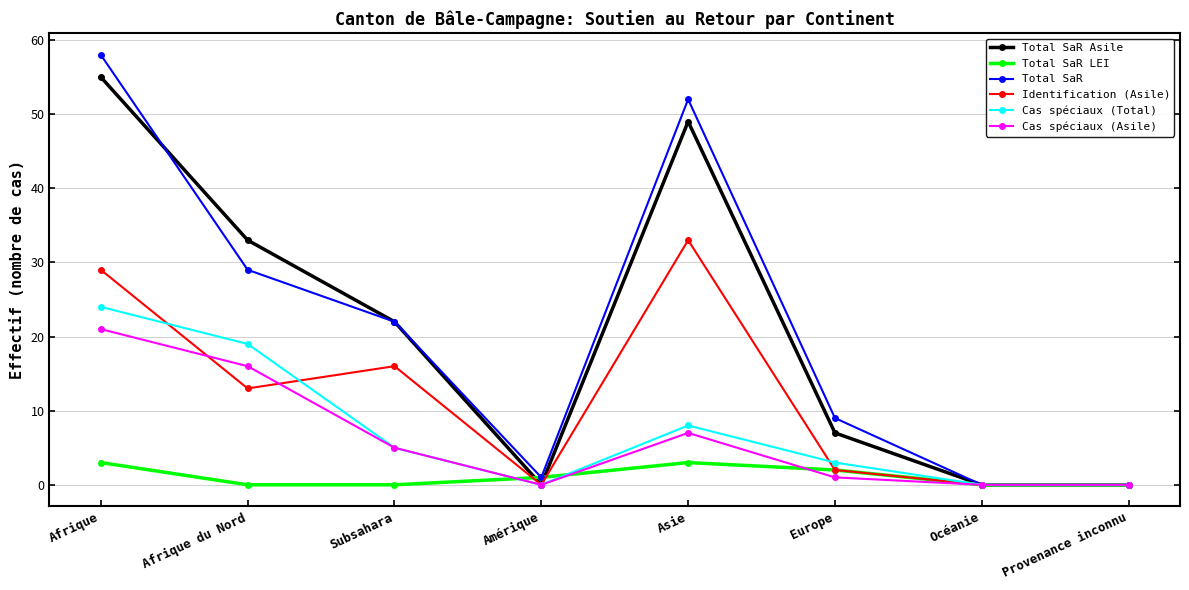

Where is the first local maximum for Total SaR?

Asie